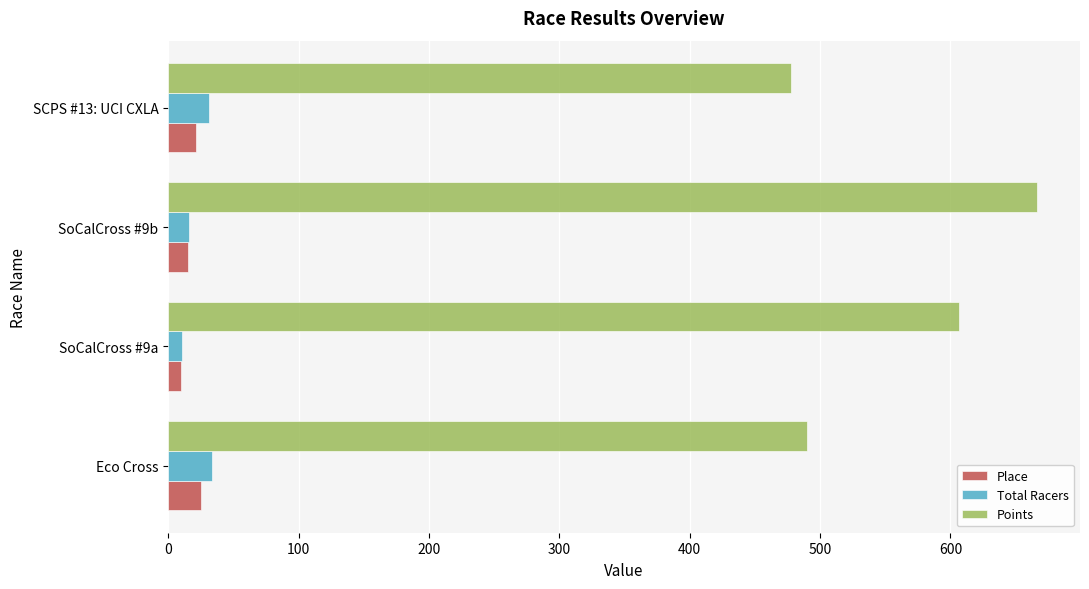

What is the sum of all Total Racers values?

92.0